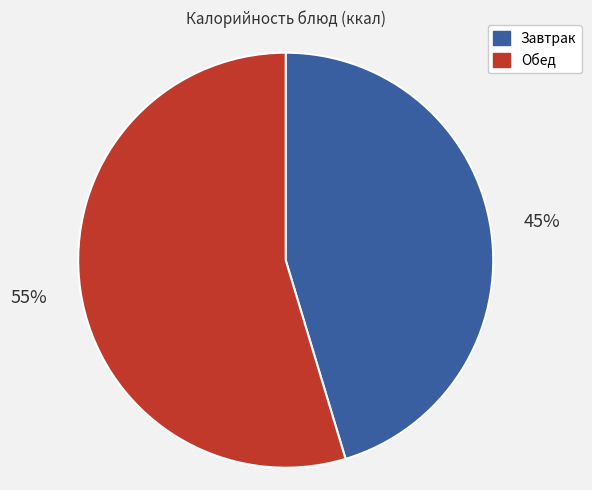

Is the sum of Завтрак and Обед greater than half?

Yes